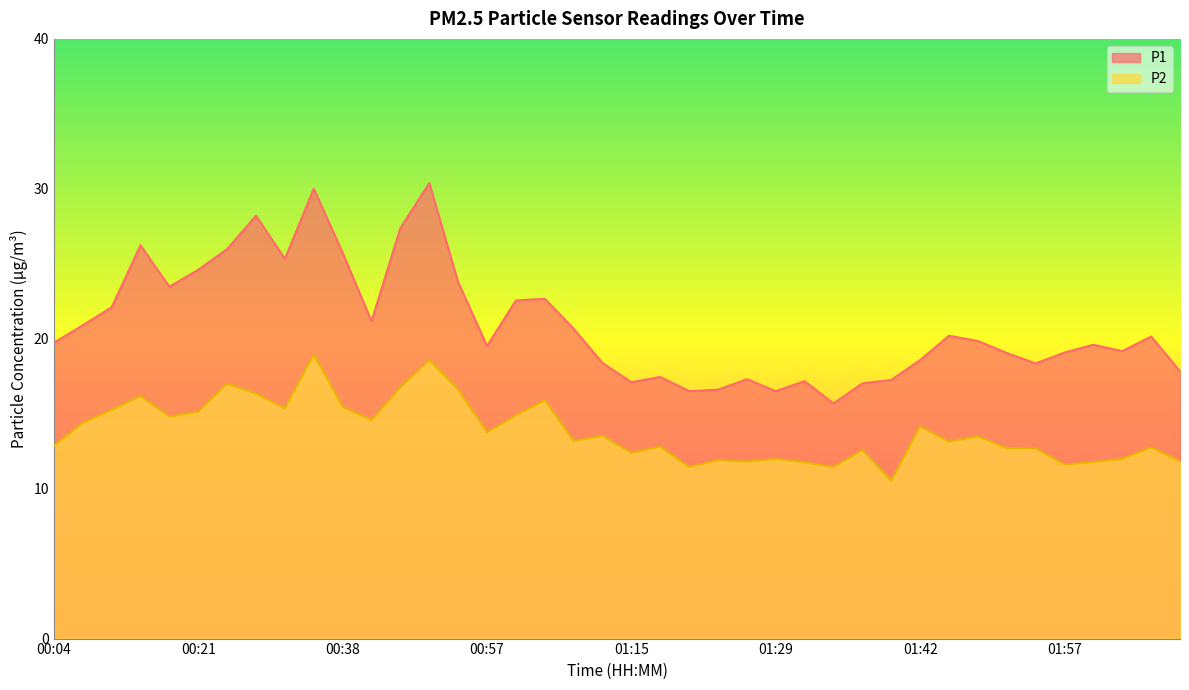

True or false: P1 and P2 intersect in this chart.

False